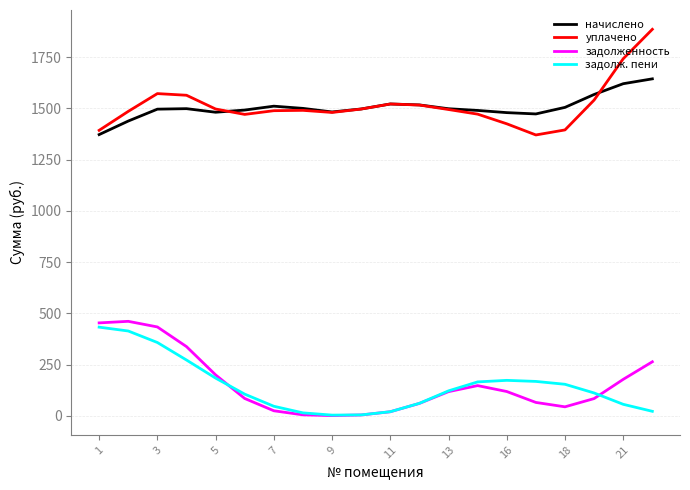

True or false: начислено and задолж. пени intersect in this chart.

False